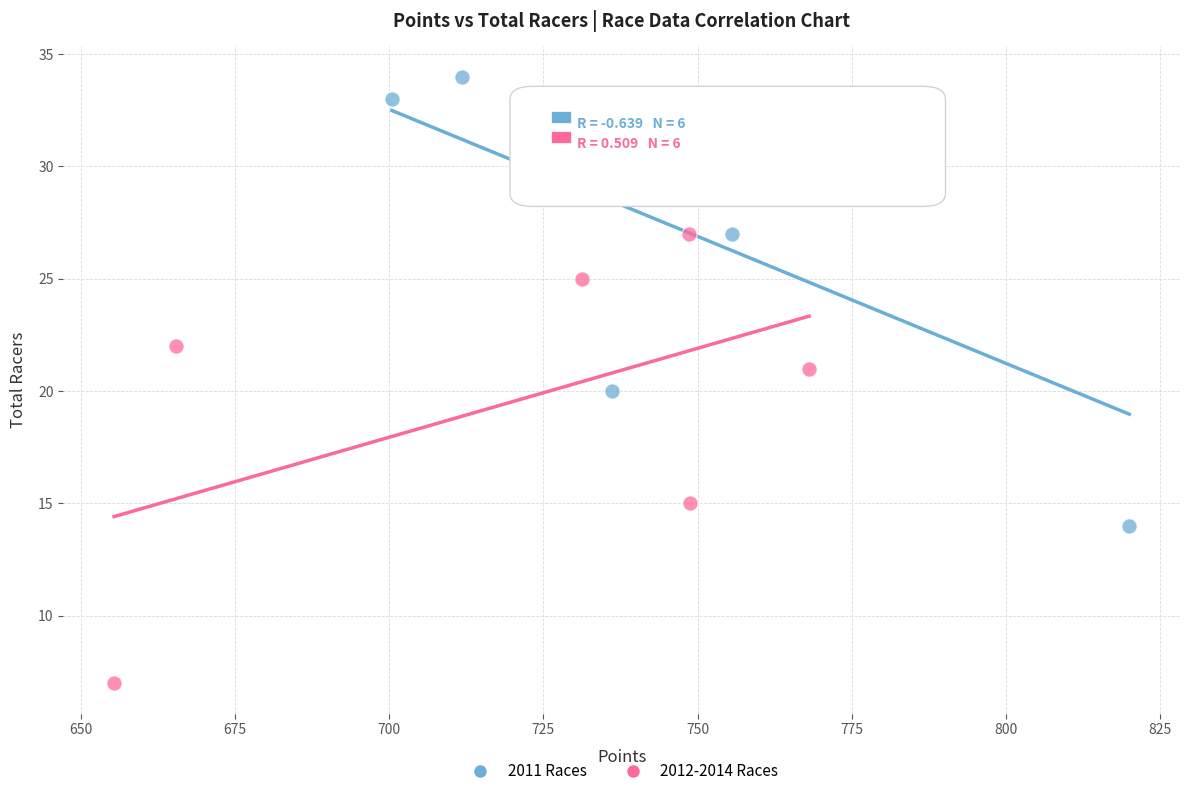

What are all the series names shown in the legend?

2011 Races, 2012-2014 Races